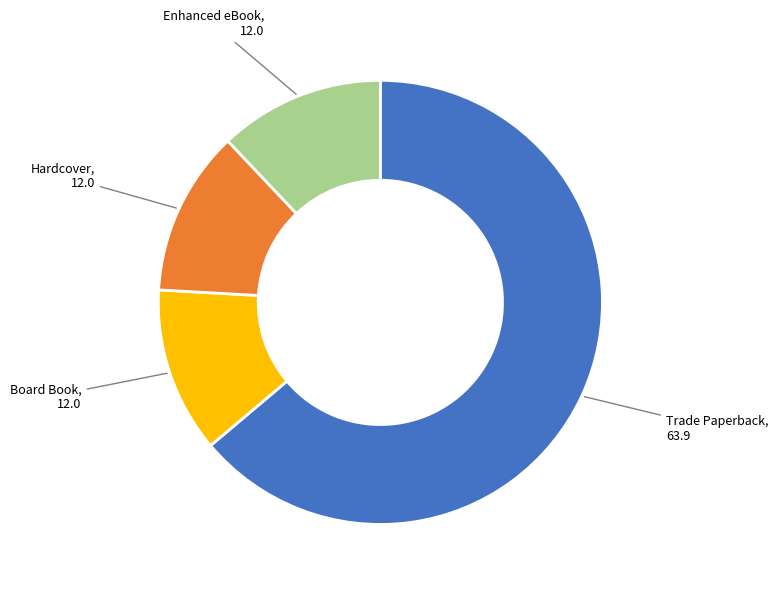

Is there a majority slice in this chart?

Yes